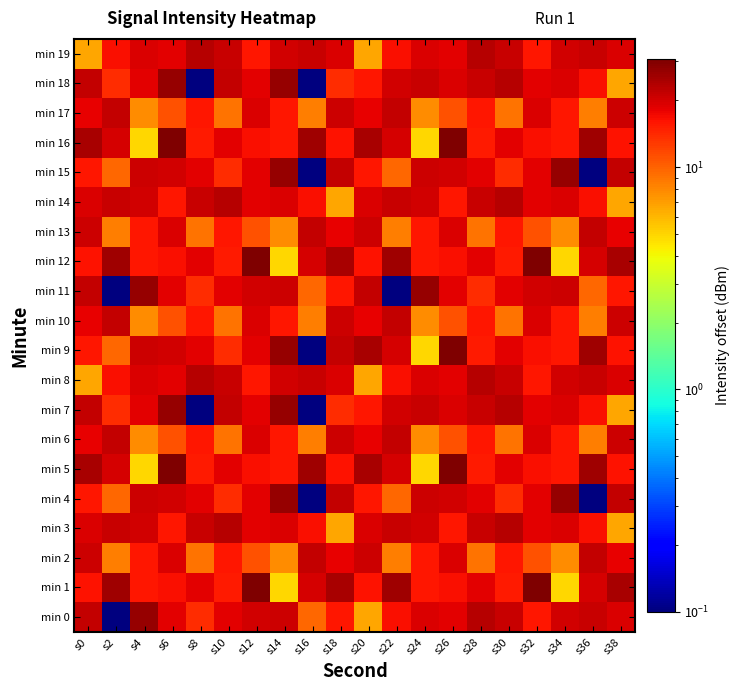

How many distinct data groups are displayed?

20